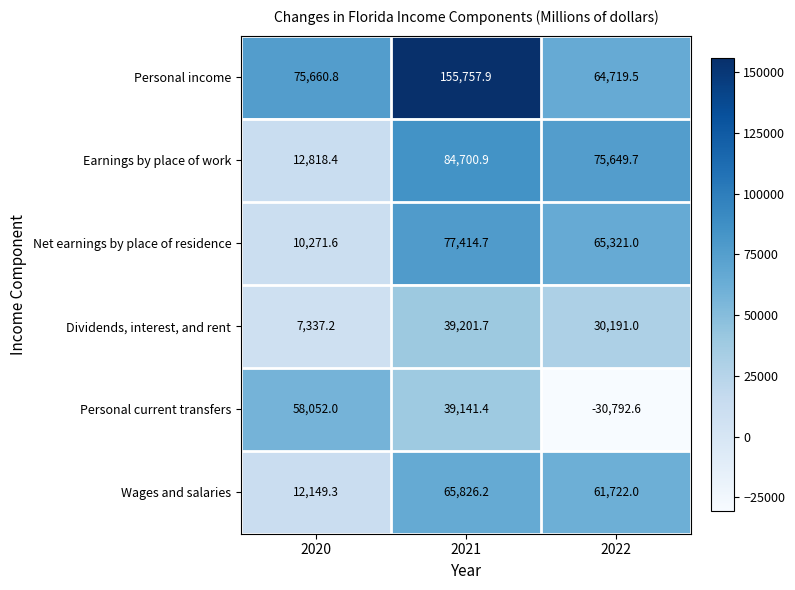

How many data points does each series have?

3